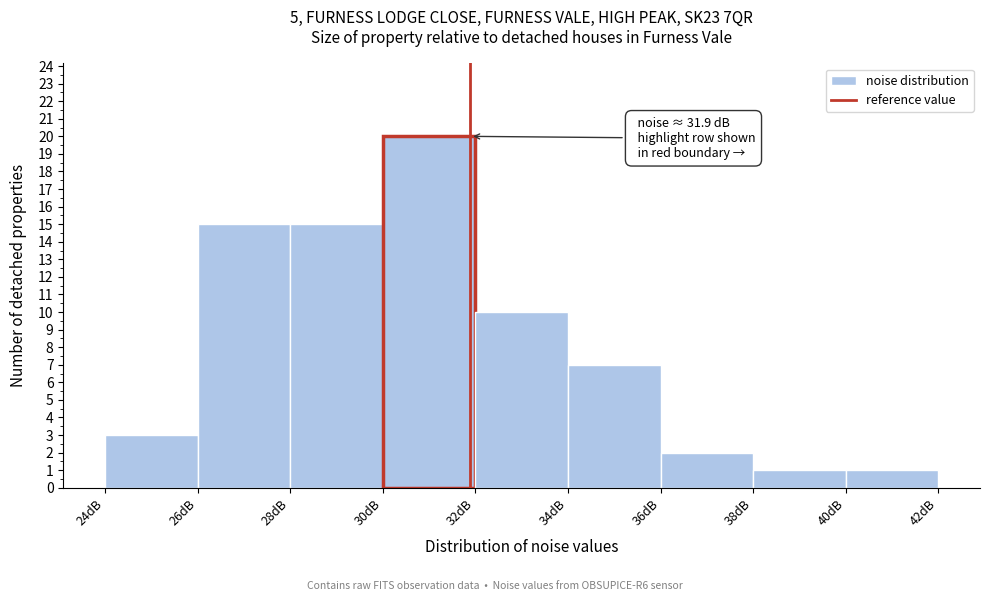

Over which range of the x-axis is the bar tallest?

30 to 32